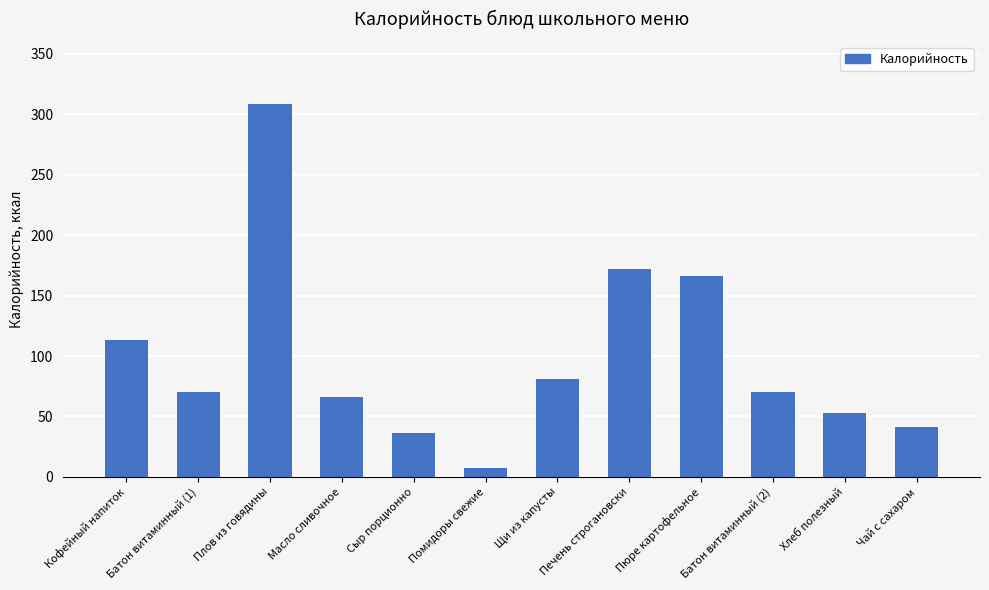

Where is the data nearest to the value 158?

Пюре картофельное